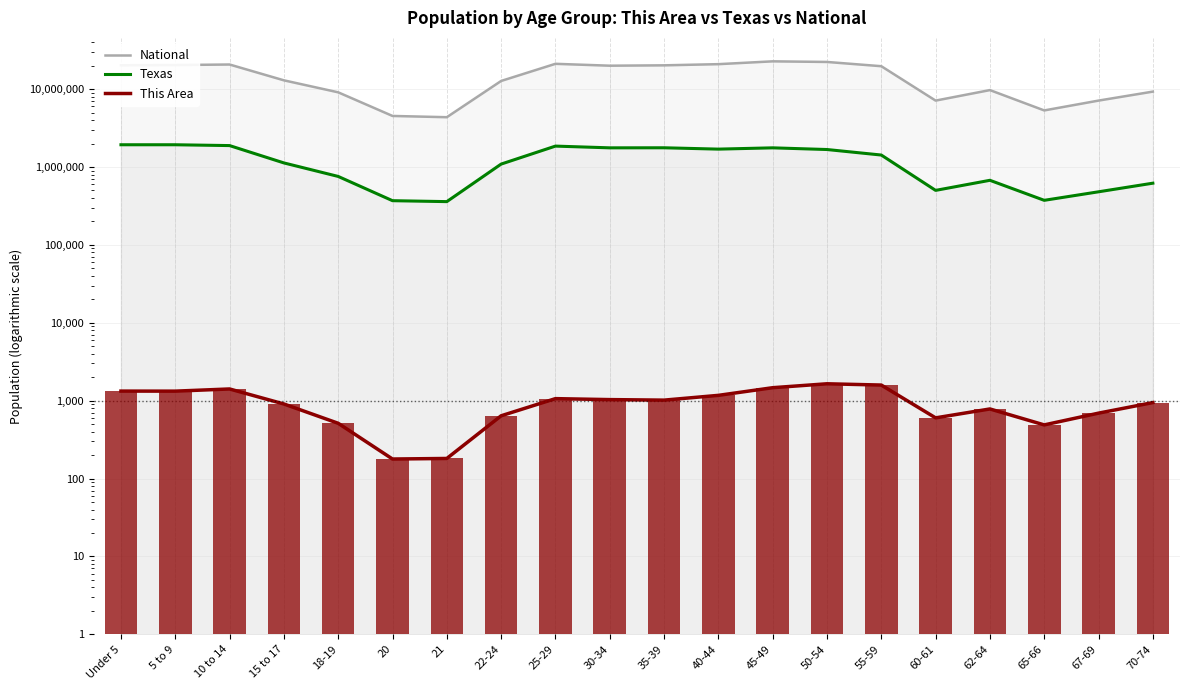

The value of This Area at 45-49 is 394. True or false?

False